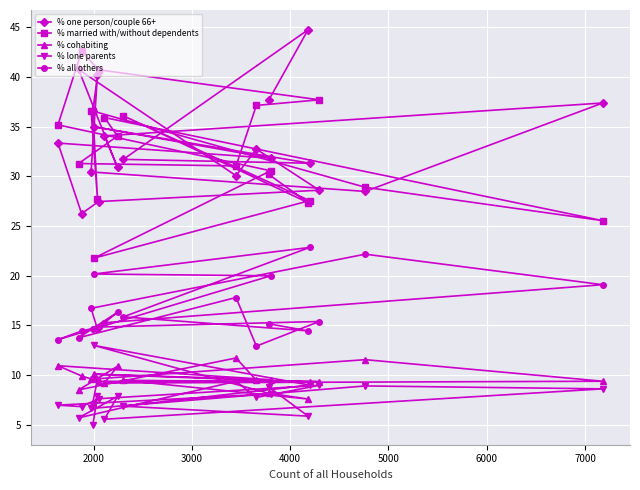

What is the greatest value displayed?

44.8